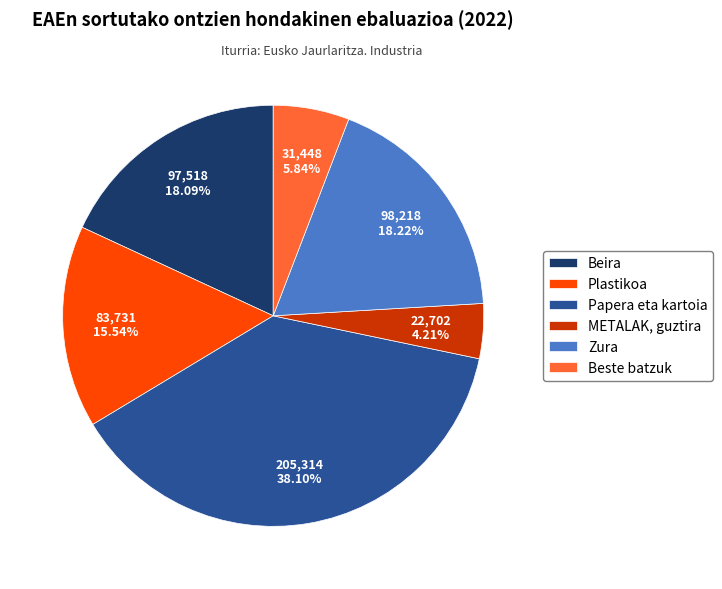

What percentage is the Beira slice, to the nearest percent?

18%